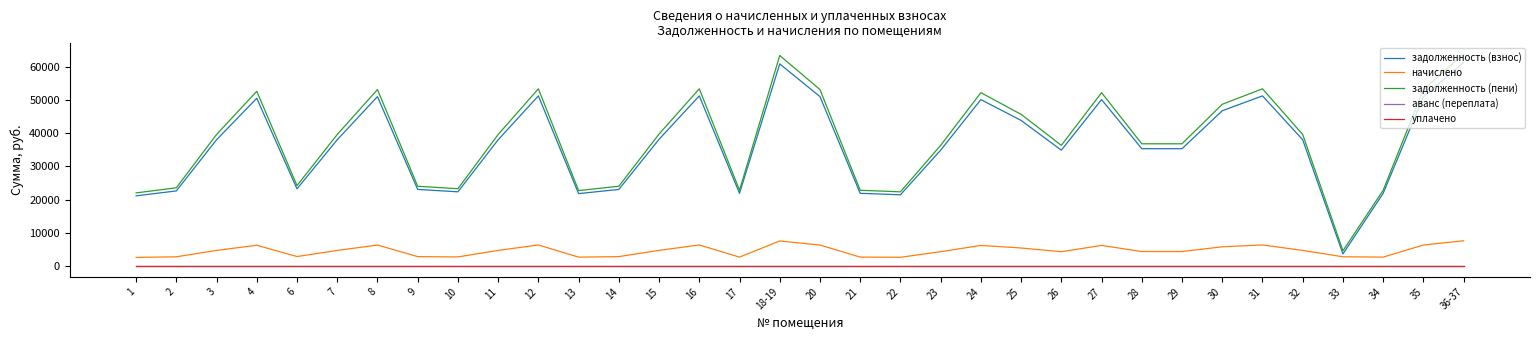

Does the chart have visible grid lines?

No